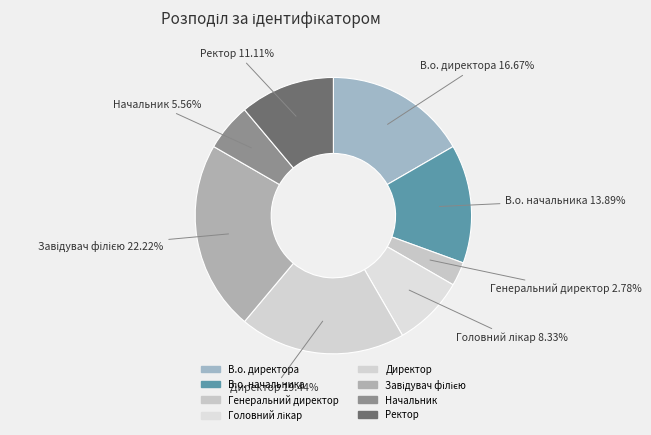

What percentage is the В.о. директора slice, to the nearest percent?

17%